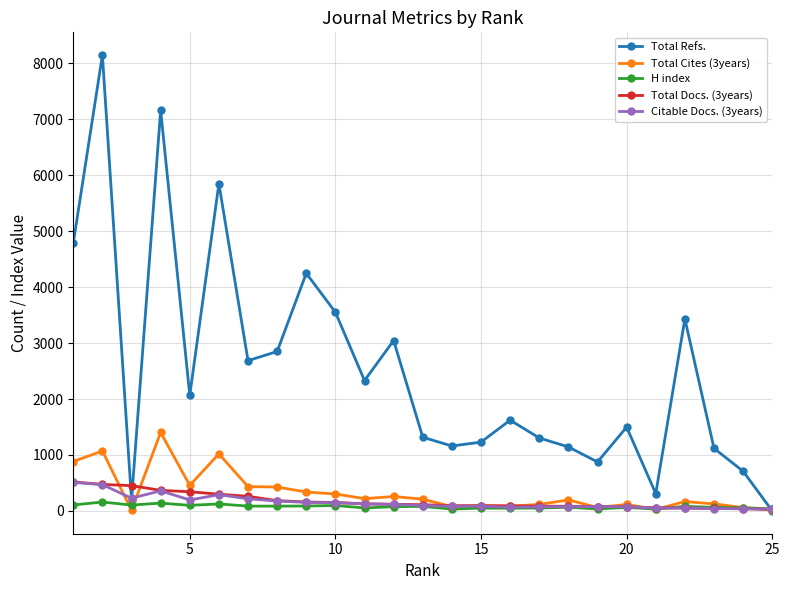

What is the greatest value displayed?

8147